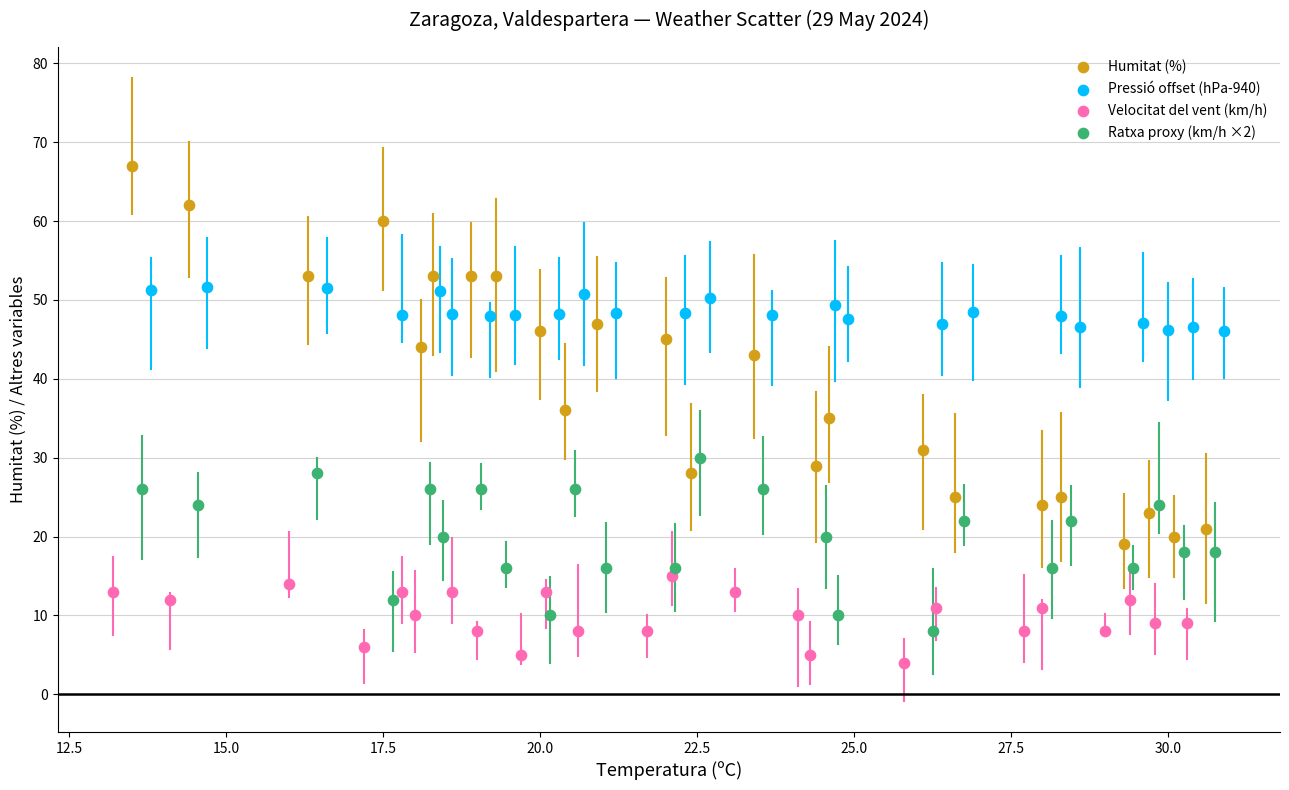

What are all the series names shown in the legend?

Humitat (%), Pressió offset (hPa-940), Velocitat del vent (km/h), Ratxa proxy (km/h ×2)